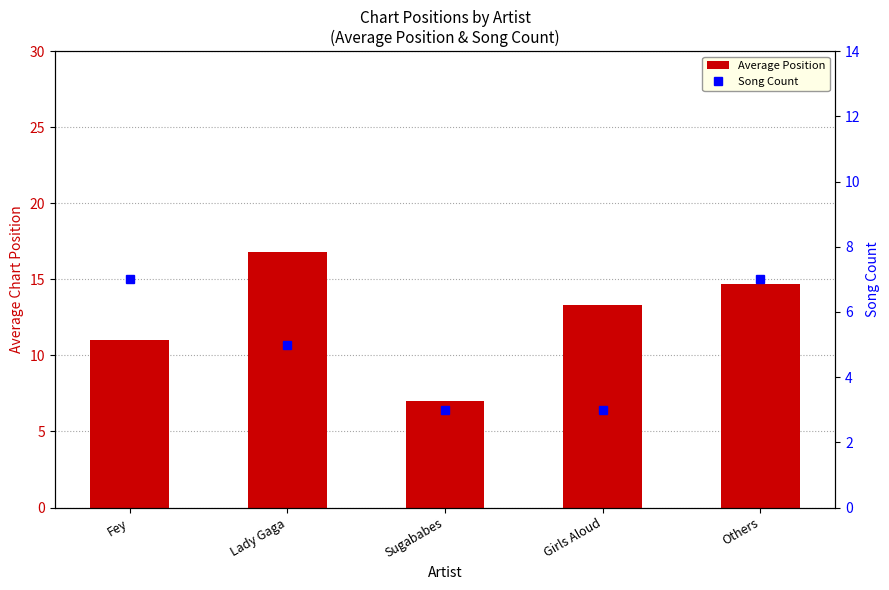

Are the bars horizontal?

No